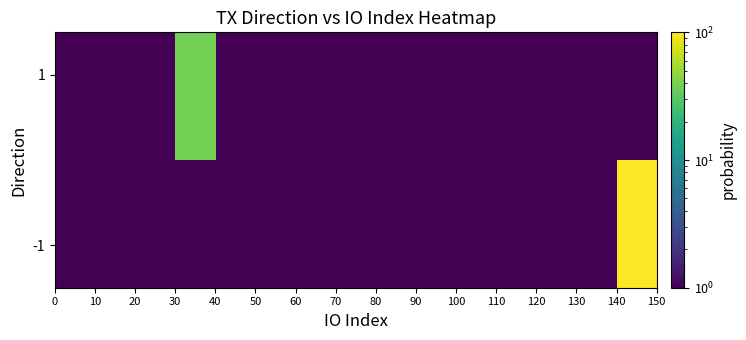

How many series are shown in this chart?

2